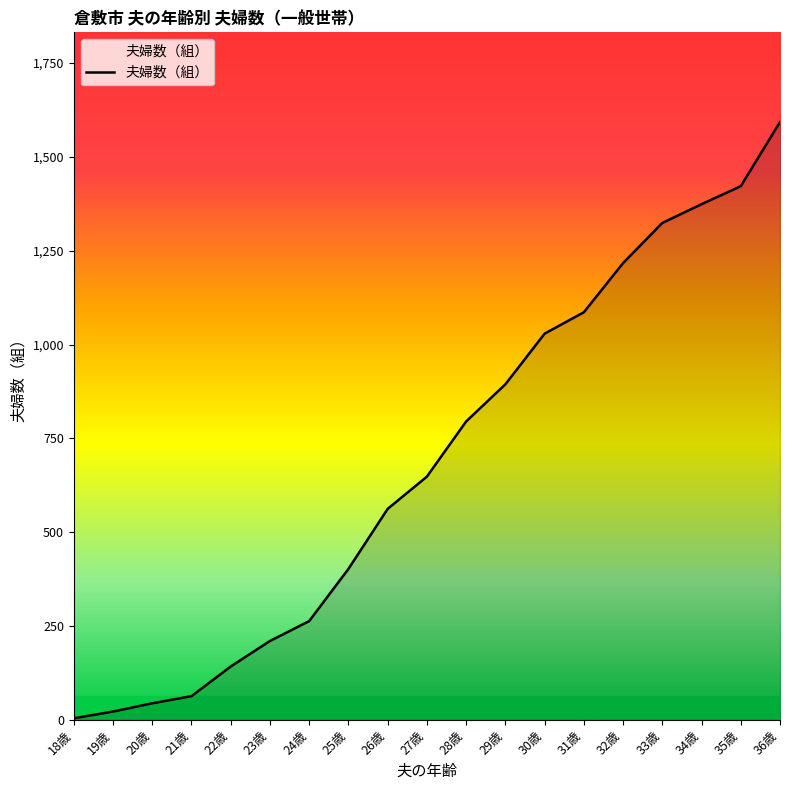

How many lines are shown in the chart?

1